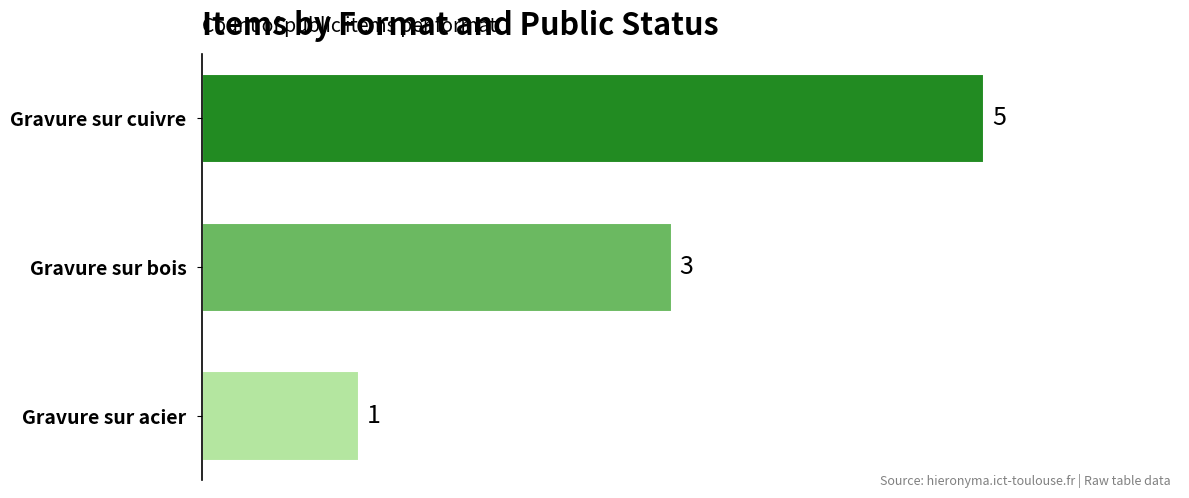

True or false: the data shows 3 at Gravure sur bois.

True